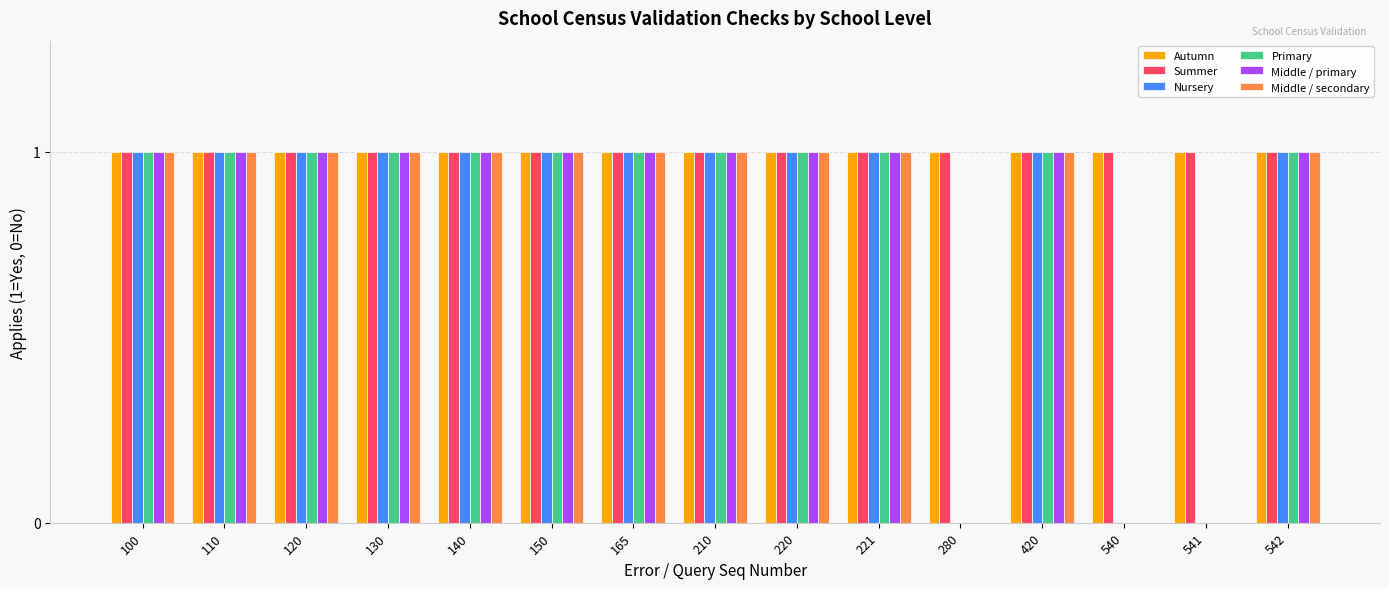

How many groups of bars are there?

15